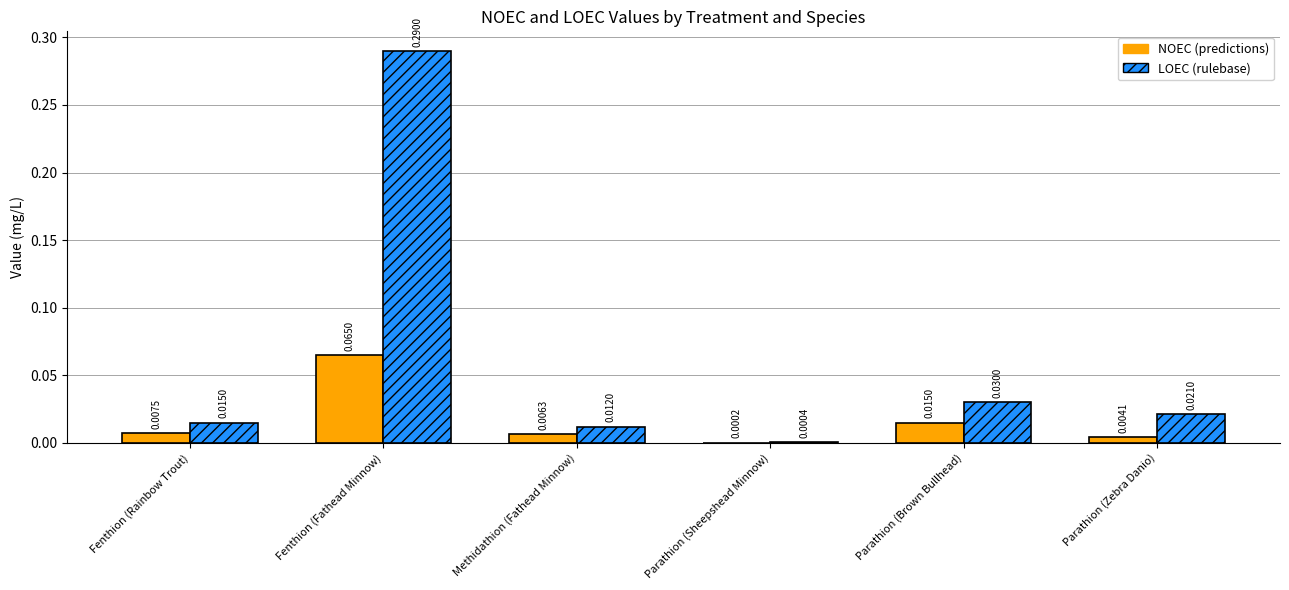

What is the total value across all series at Fenthion (Fathead Minnow)?

0.4